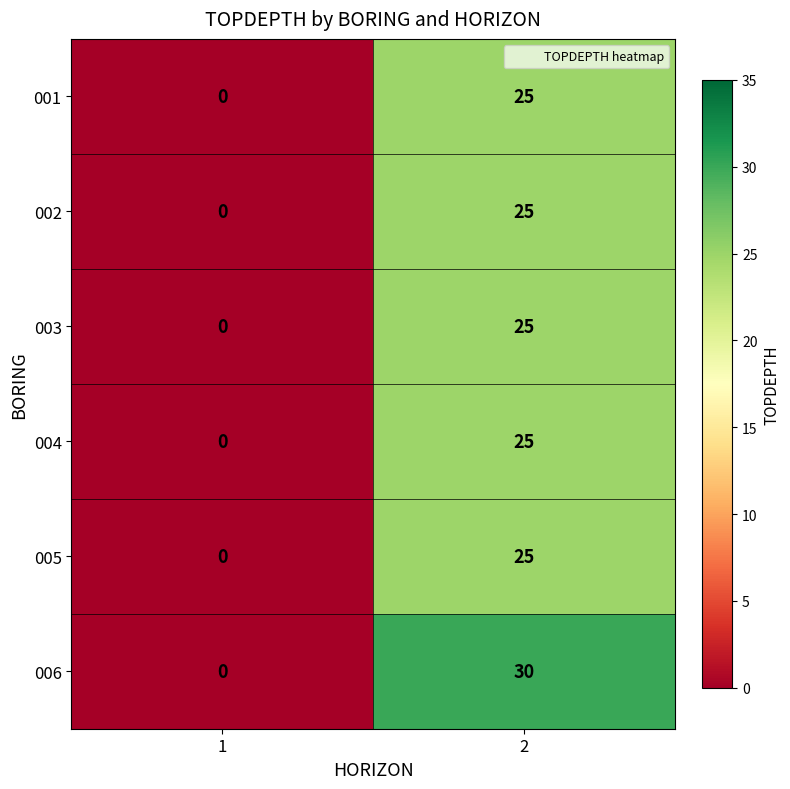

Is it true that 003 equals 34 at 2?

False